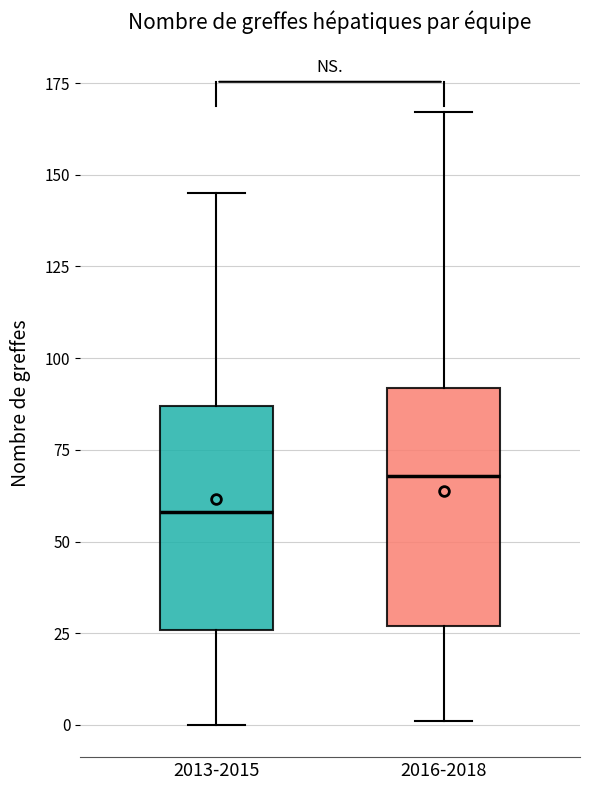

Where does the lower whisker of the box for 2013-2015 end on the y-axis? The values are not printed on the chart, so give them approximately, as read against the axis.

0